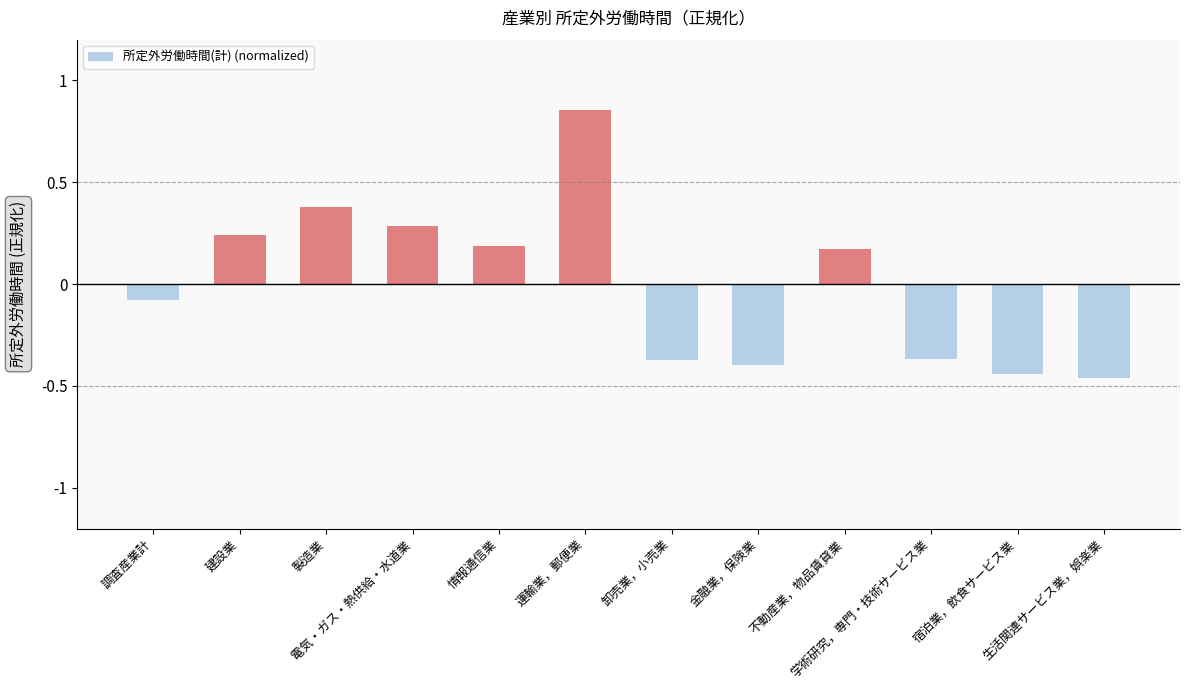

At which label does the data first exceed 0?

建設業